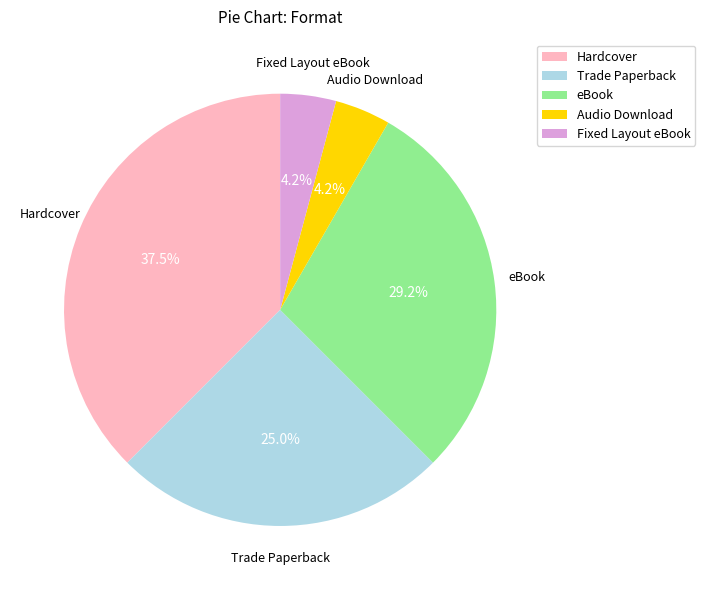

What is the largest slice in the pie chart?

Hardcover